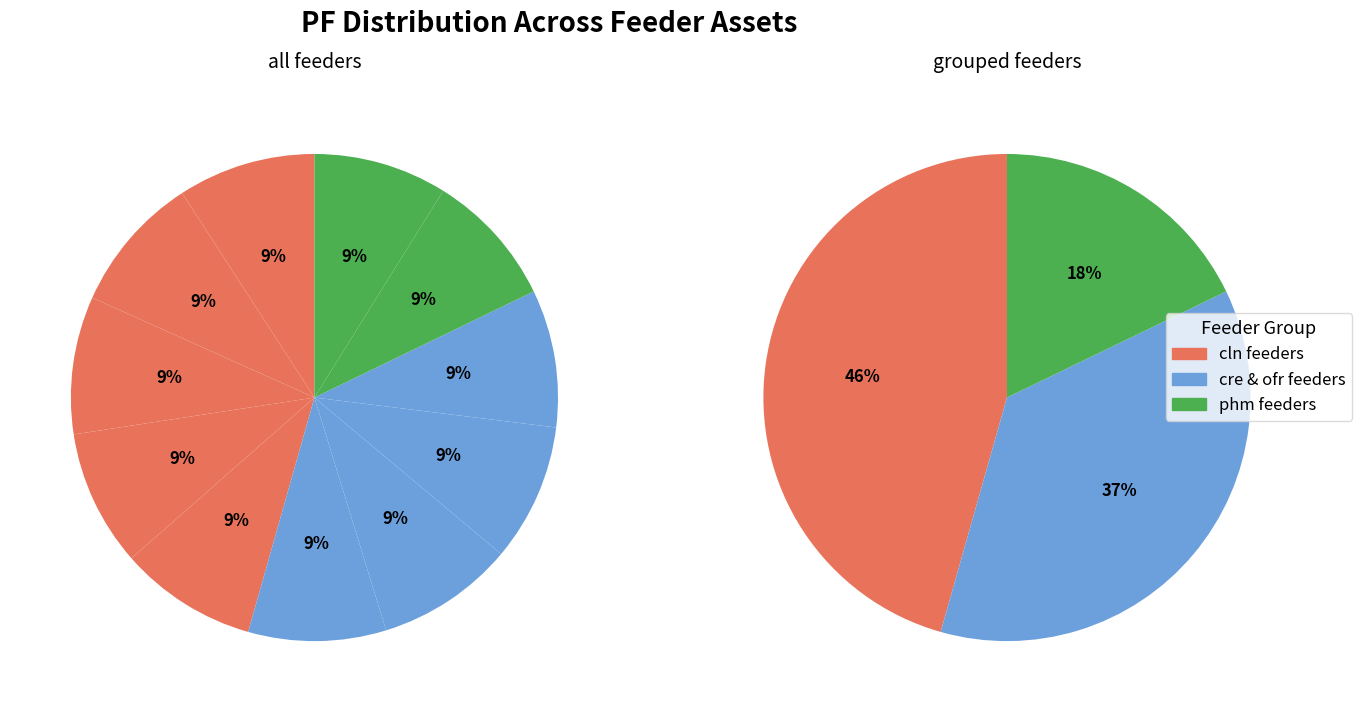

What percentage do ofr14 and ofr21 together represent?

18.3%